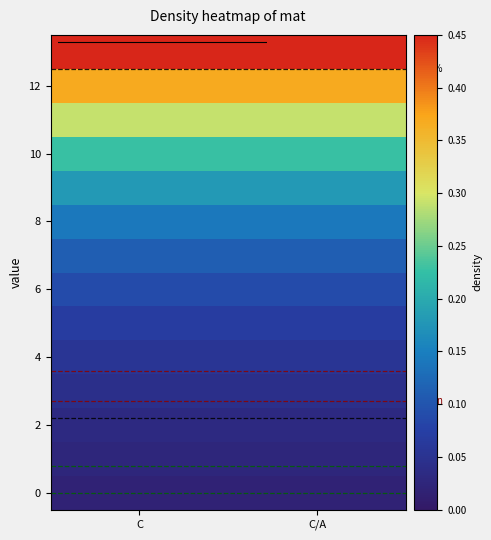

Count the number of categories in the chart.

2